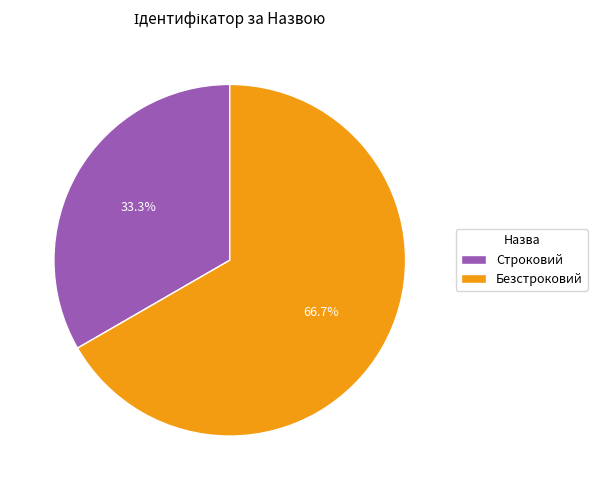

Which has a higher value, Строковий or Безстроковий?

Безстроковий